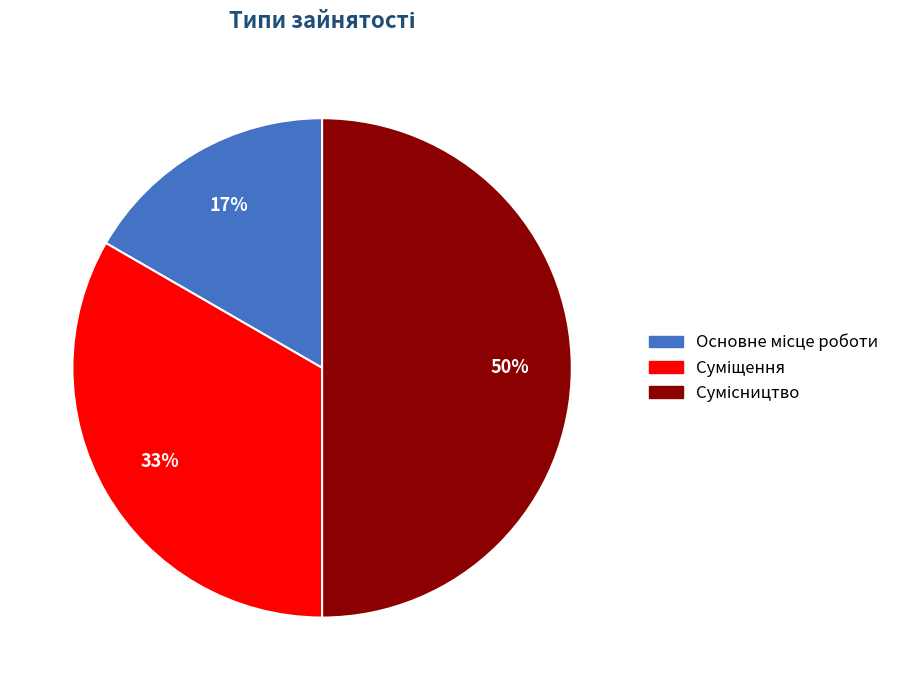

To the nearest percent, what is the average slice percentage?

33%